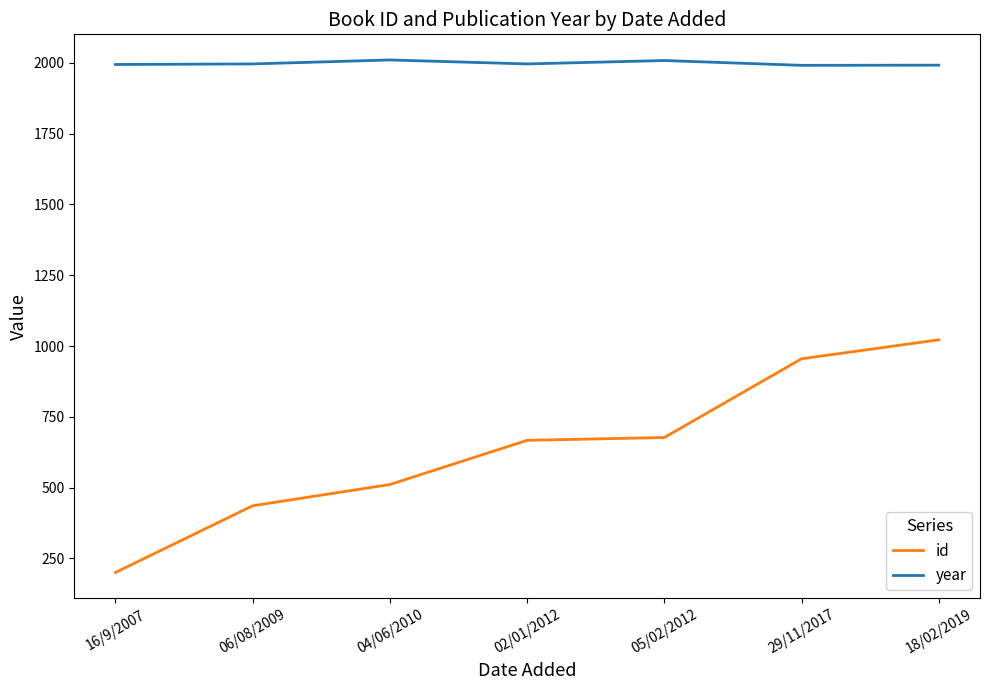

Rank the series at 04/06/2010 from highest to lowest value.

year, id